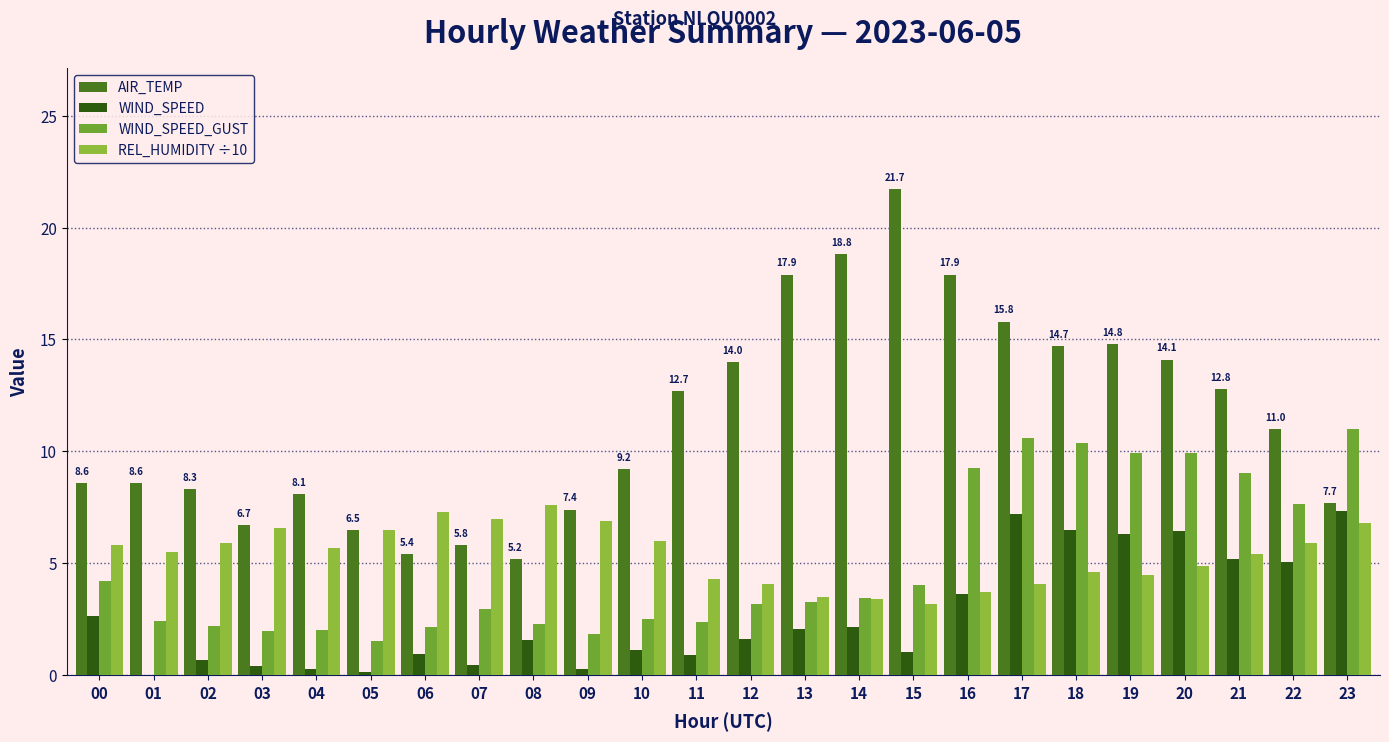

Reading right to left, transcribe all the data shown in this chart.

AIR_TEMP: 7.7	11.0	12.8	14.1	14.8	14.7	15.8	17.9	21.7	18.8	17.9	14.0	12.7	9.2	7.4	5.2	5.8	5.4	6.5	8.1	6.7	8.3	8.6	8.6
WIND_SPEED: 7.4	5.1	5.2	6.4	6.3	6.5	7.2	3.6	1.0	2.2	2.1	1.6	0.9	1.1	0.3	1.6	0.5	0.9	0.1	0.3	0.4	0.7	0.0	2.7
WIND_SPEED_GUST: 11.0	7.7	9.0	9.9	9.9	10.4	10.6	9.2	4.1	3.4	3.3	3.2	2.4	2.5	1.8	2.3	2.9	2.2	1.5	2.0	2.0	2.2	2.4	4.2
REL_HUMIDITY ÷10: 6.8	5.9	5.4	4.9	4.5	4.6	4.1	3.7	3.2	3.4	3.5	4.1	4.3	6.0	6.9	7.6	7.0	7.3	6.5	5.7	6.6	5.9	5.5	5.8